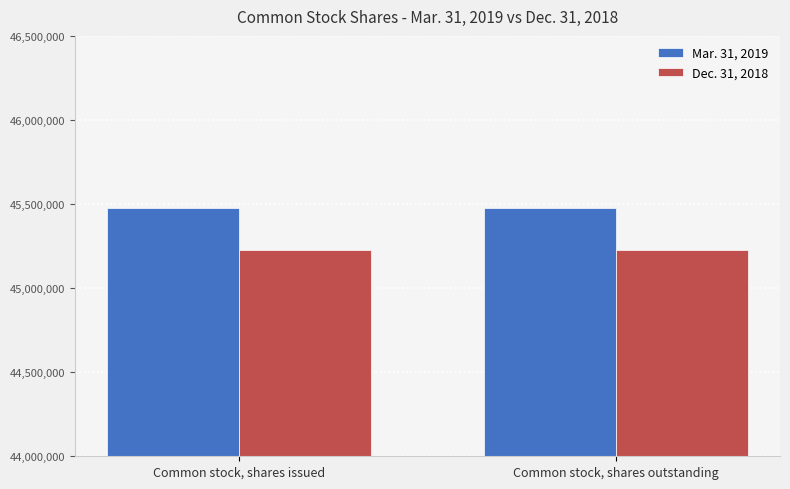

Is it true that Dec. 31, 2018 equals 45224480 at Common stock, shares issued?

True